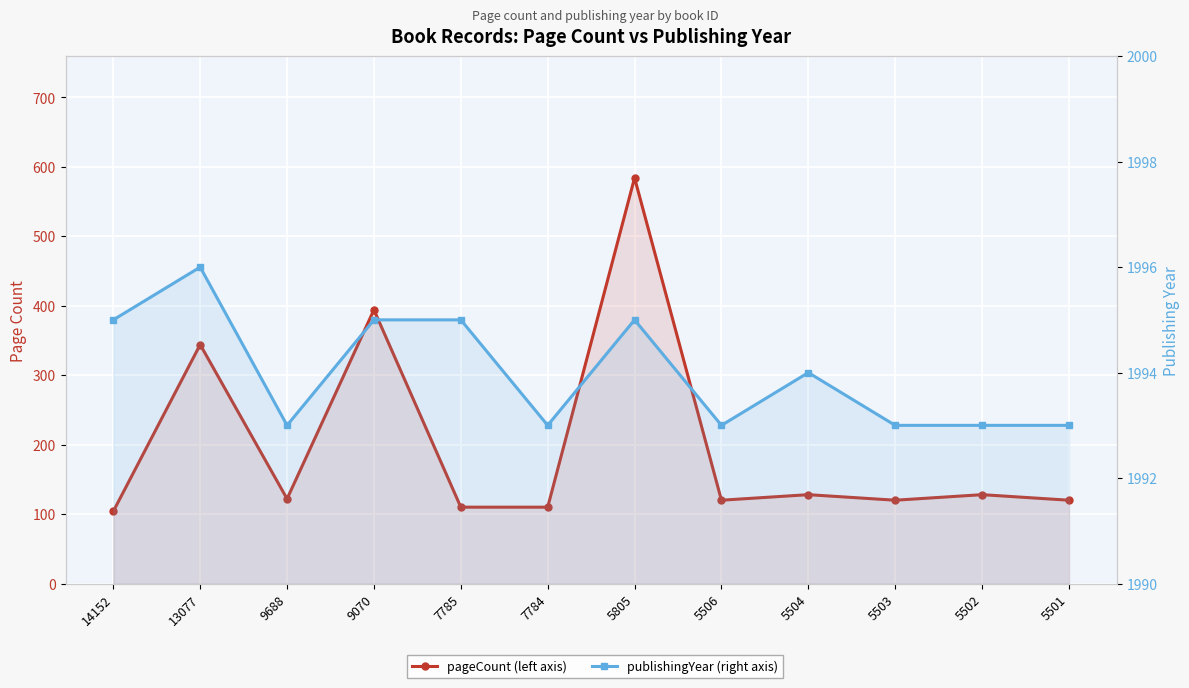

How many series are shown in this chart?

2